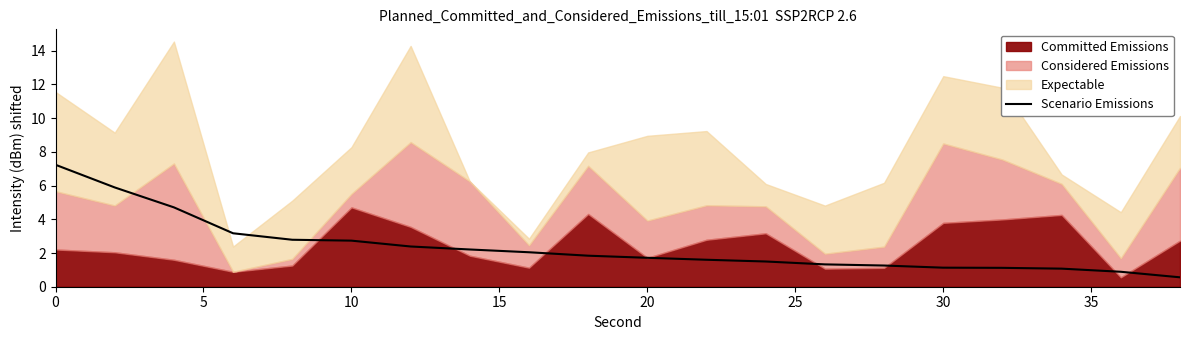

Is it true that Scenario Emissions equals 0.6 at 10?

False